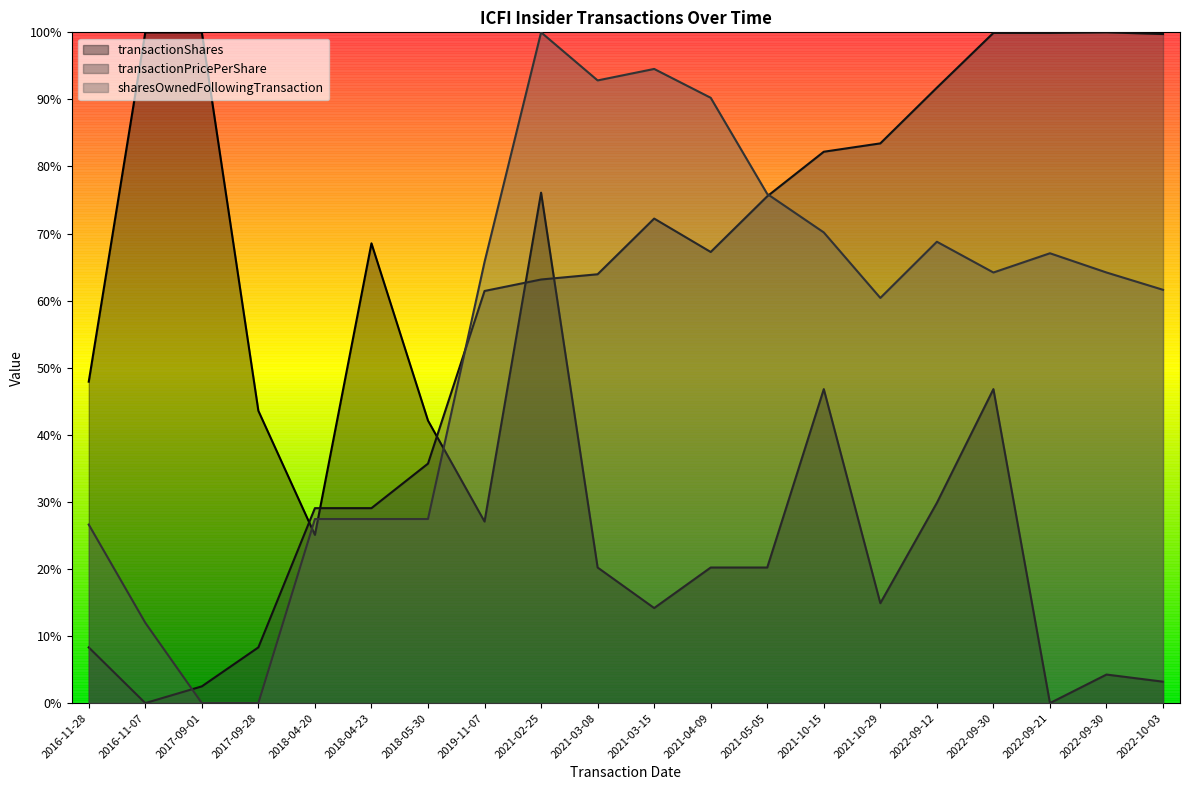

What is the difference between the maximum and minimum values in the sharesOwnedFollowingTransaction series?

1.0